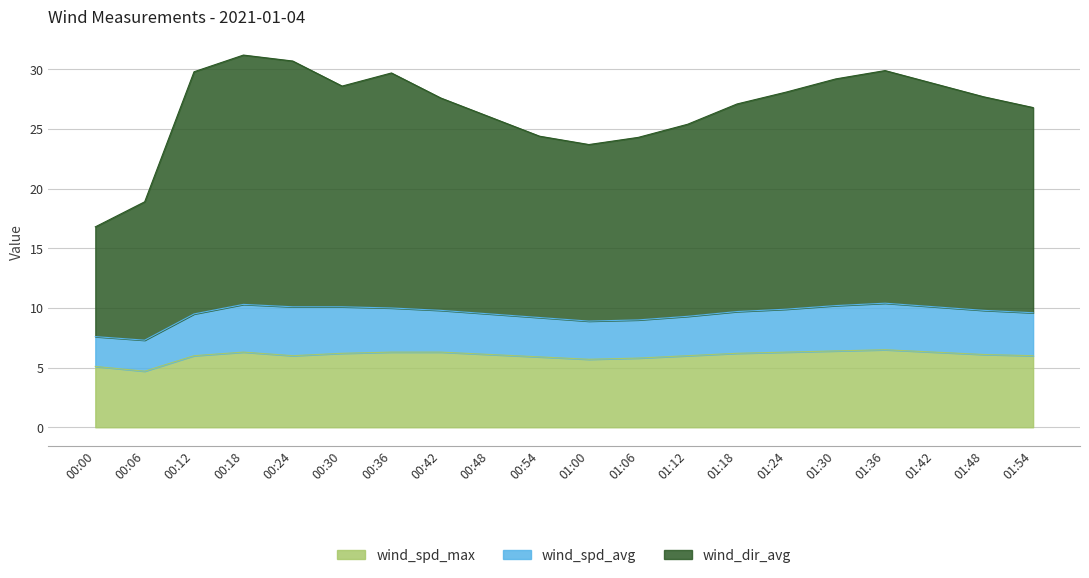

What is the sum of all wind_spd_max values?

120.2